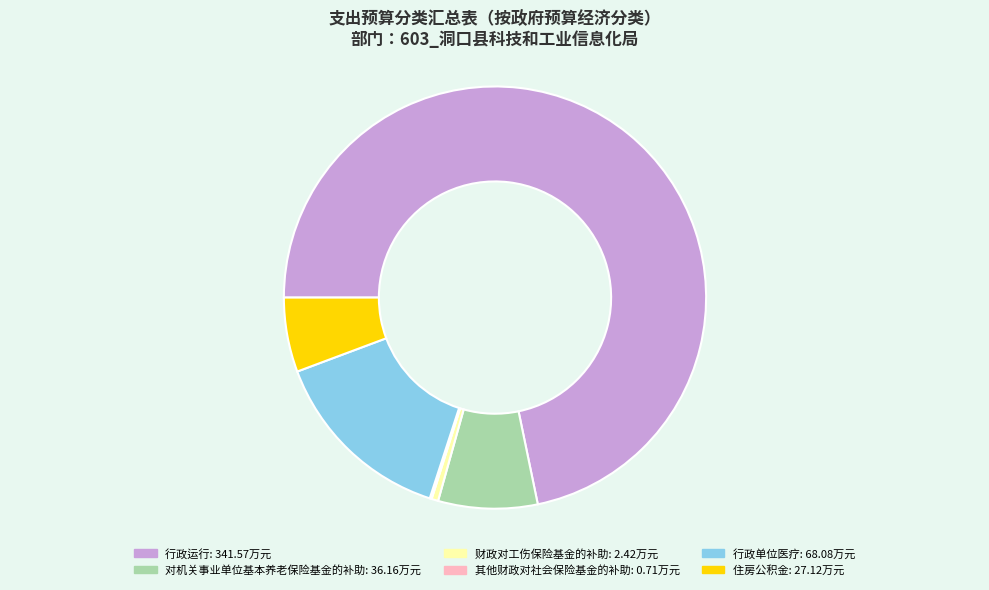

Combined, do 行政运行 and 财政对工伤保险基金的补助 account for over 50%?

Yes